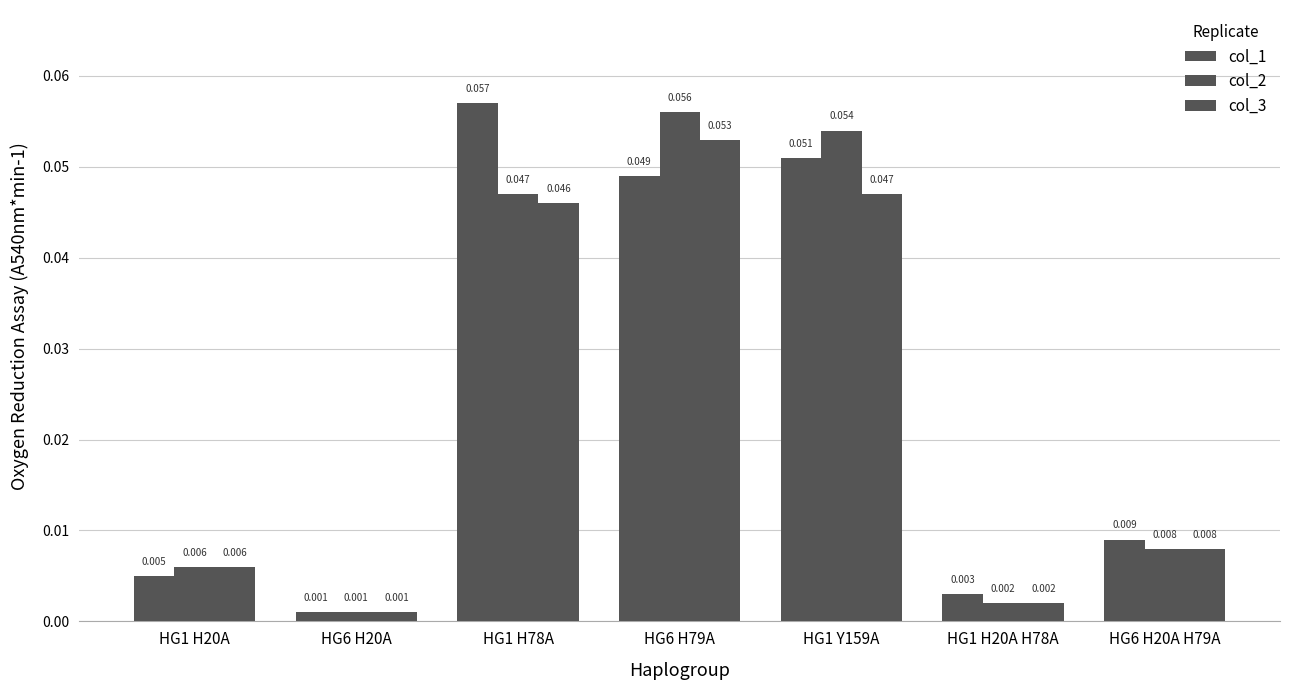

Count the number of categories in the chart.

7